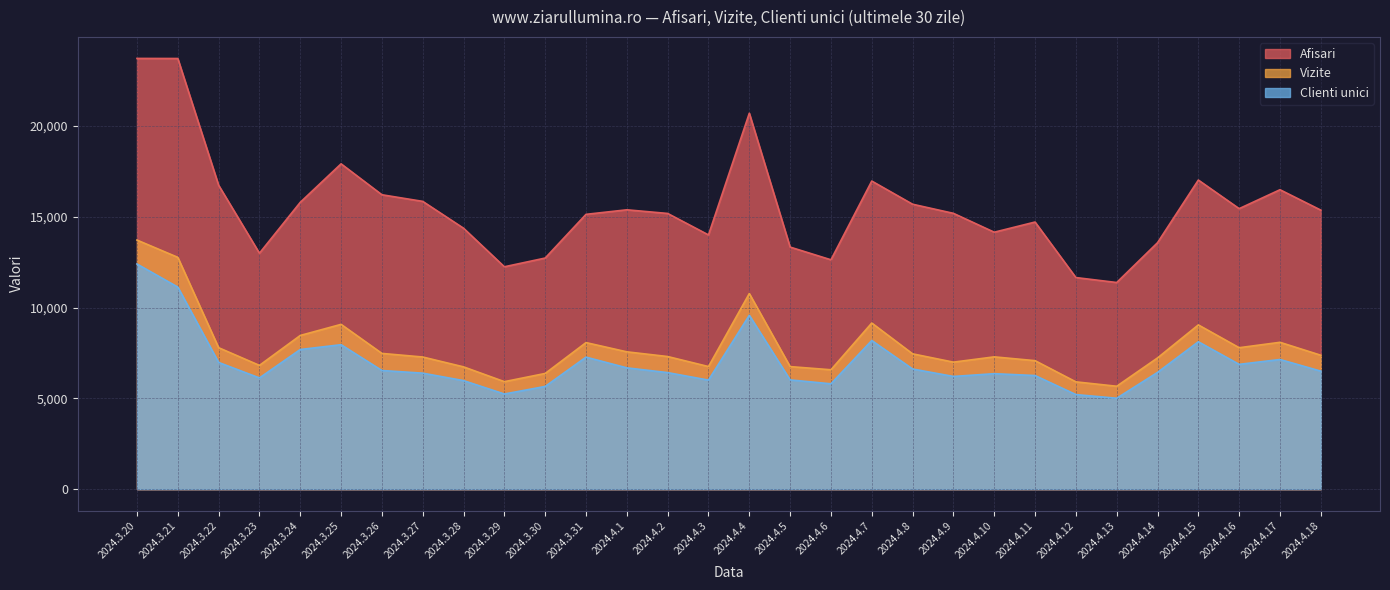

At which category does Clienti unici reach its first local valley?

2024.3.23